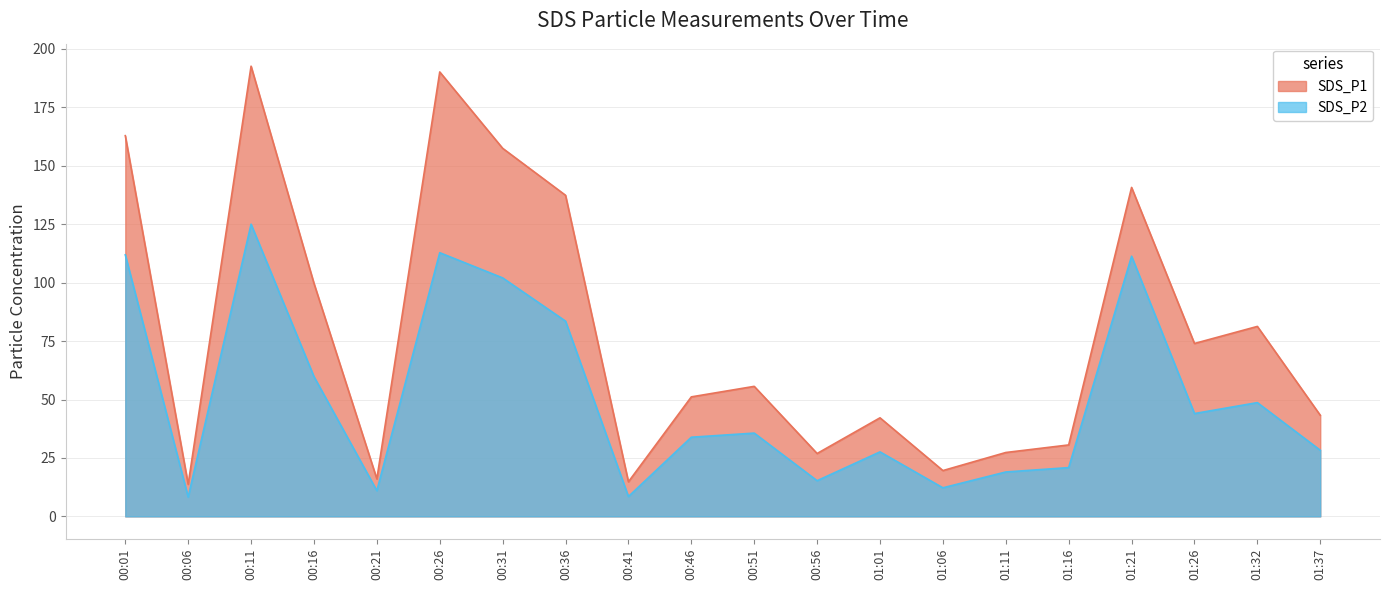

In SDS_P1, how many points are higher than both neighbors (excluding endpoints)?

6